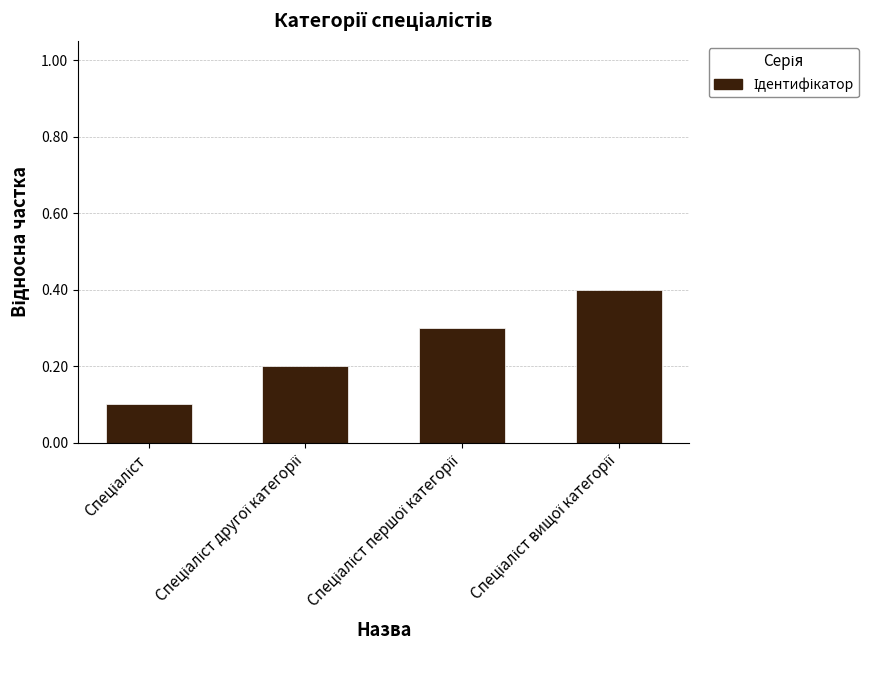

What is the difference between the maximum and minimum values?

0.3